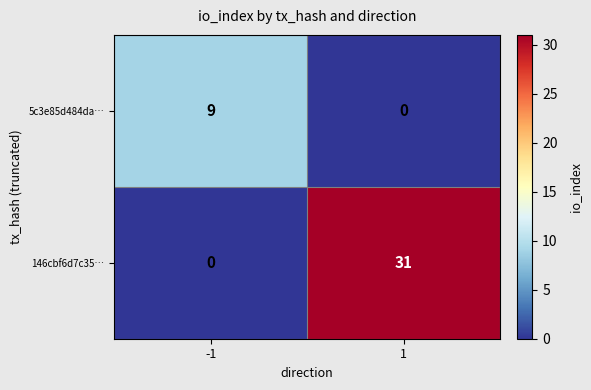

Rank the series by their maximum value, from lowest to highest.

5c3e85d484da…, 146cbf6d7c35…